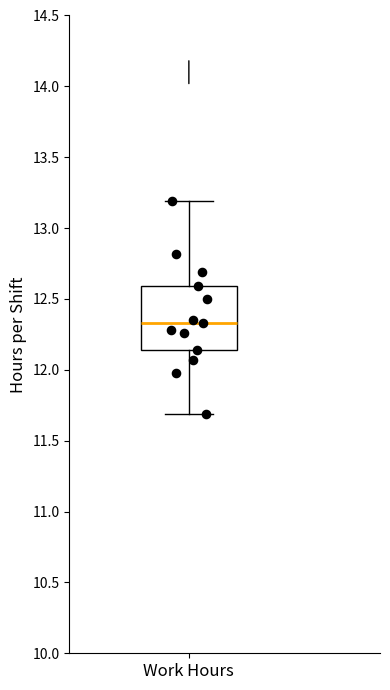

Read this box plot against the y-axis: the position of the median line, the range covered by the box, and the ends of both whiskers. The values are not printed on the chart, so give them approximately, as read against the axis.

median 12.35, box 12.15 to 12.60, whiskers 11.70 to 13.20